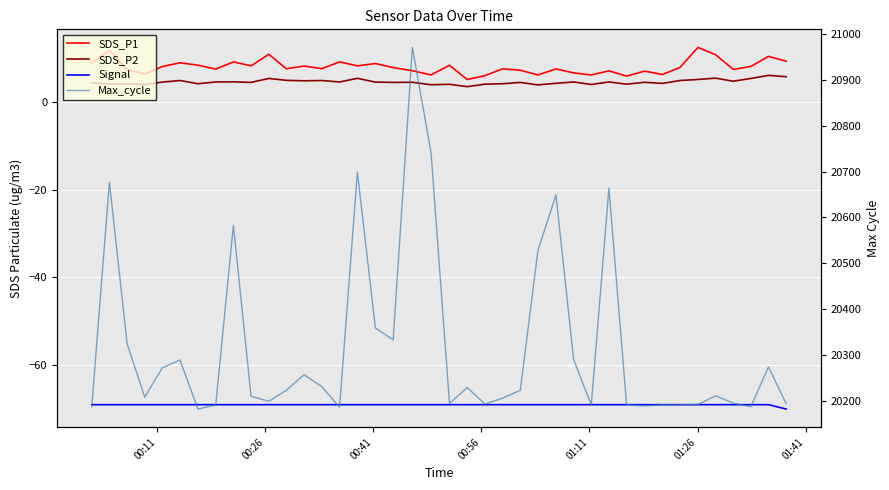

Rank the series by their maximum value, from lowest to highest.

Signal, SDS_P2, SDS_P1, Max_cycle